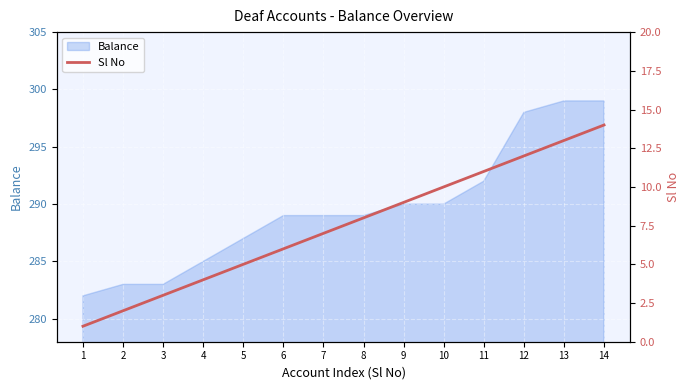

Count the number of categories in the chart.

14